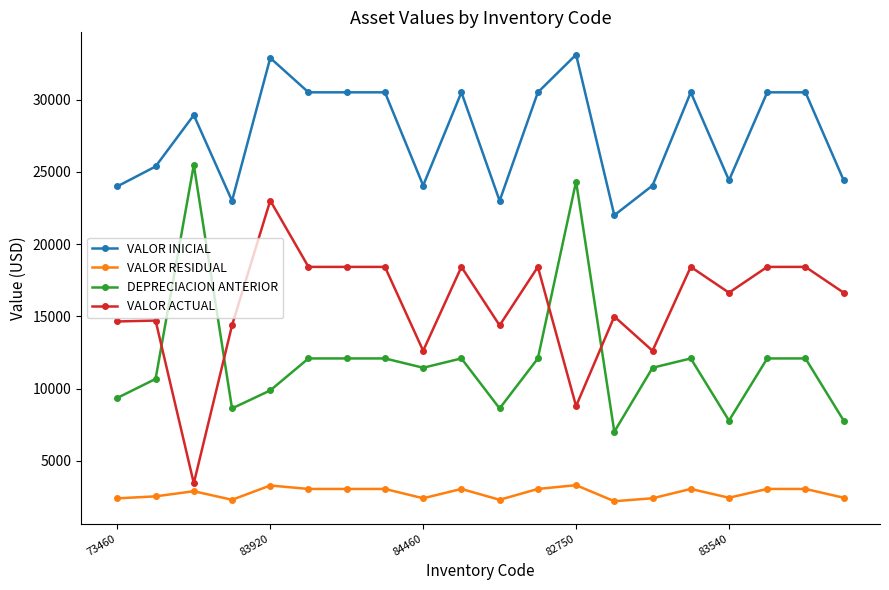

What is the average value of the VALOR ACTUAL series?

15711.9